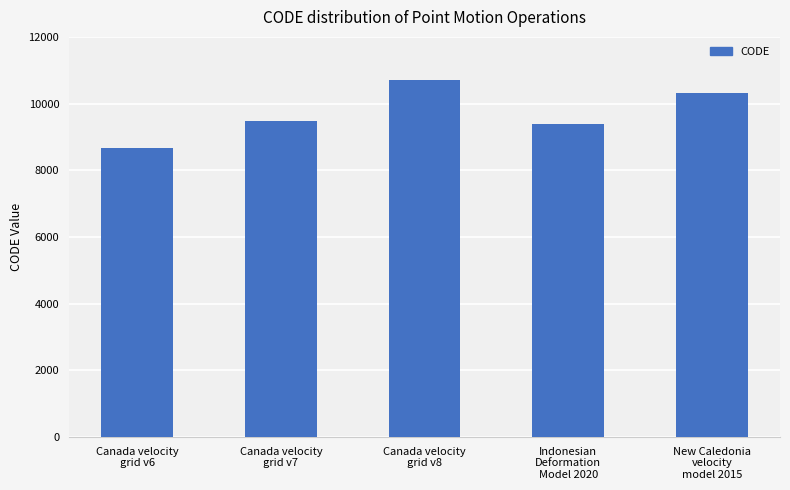

What is the difference between the maximum and minimum values?

2031